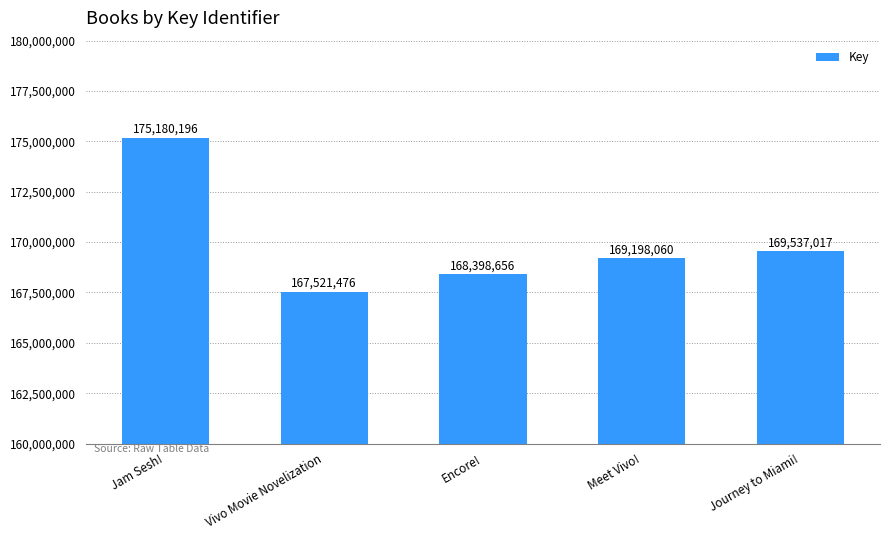

How many data points does each series have?

5